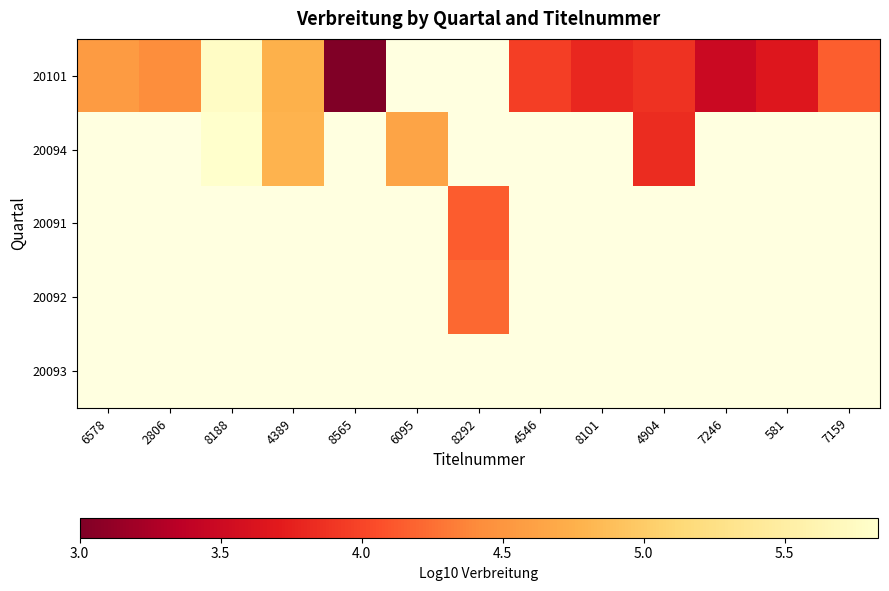

Is the value of 20093 at 4389 greater than the value of 20094 at 8292?

No